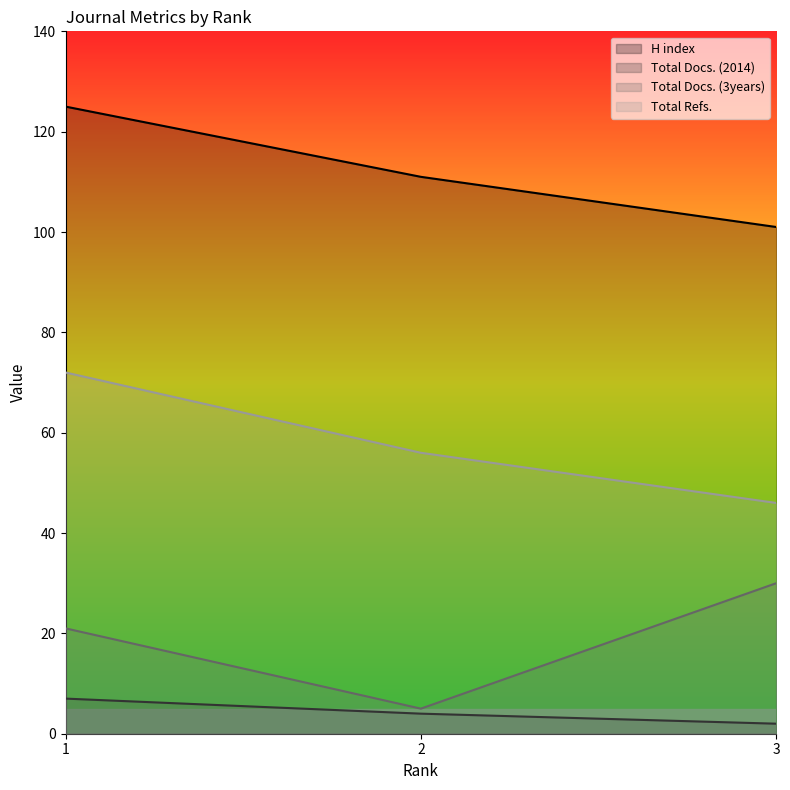

What is the sum of all Total Docs. (3years) values?

56